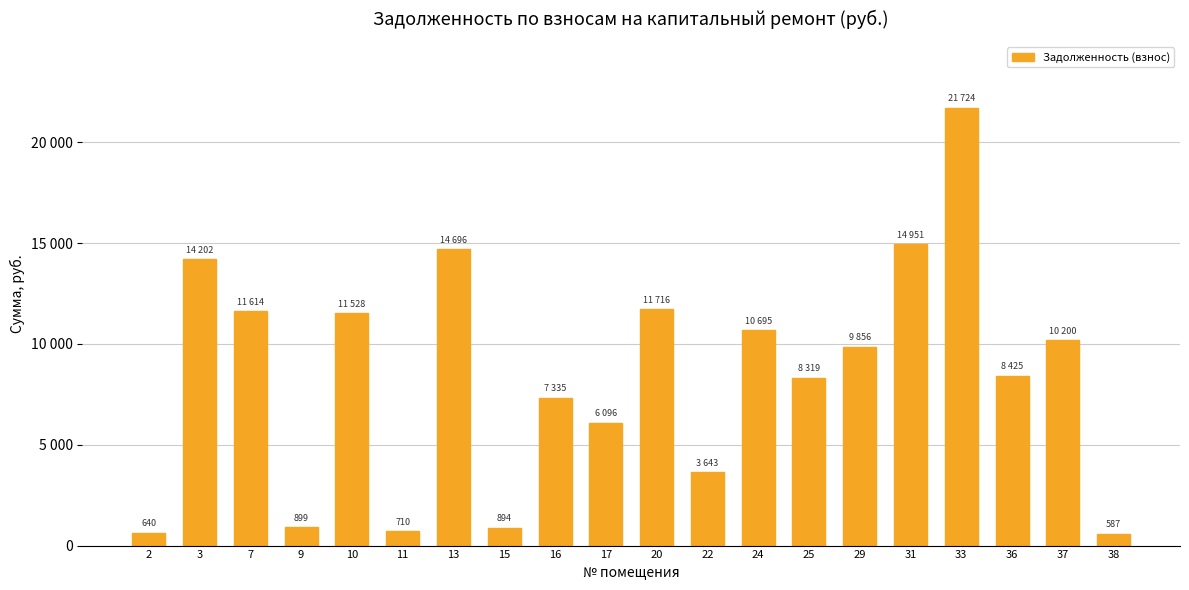

Reading left to right, list all the values displayed in this chart.

2=639.8	3=14201.9	7=11613.6	9=898.8	10=11528.4	11=710.3	13=14695.7	15=893.9	16=7335.4	17=6095.8	20=11715.7	22=3643.1	24=10695.1	25=8318.6	29=9856.3	31=14951.2	33=21724.2	36=8425.0	37=10200.2	38=586.9